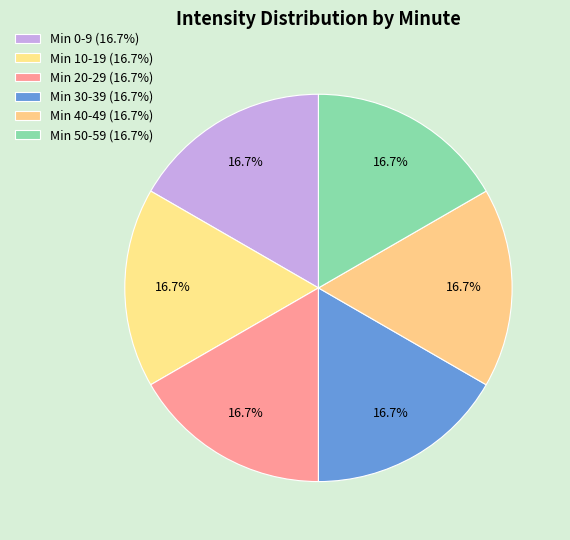

Count the number of slices in the pie.

6